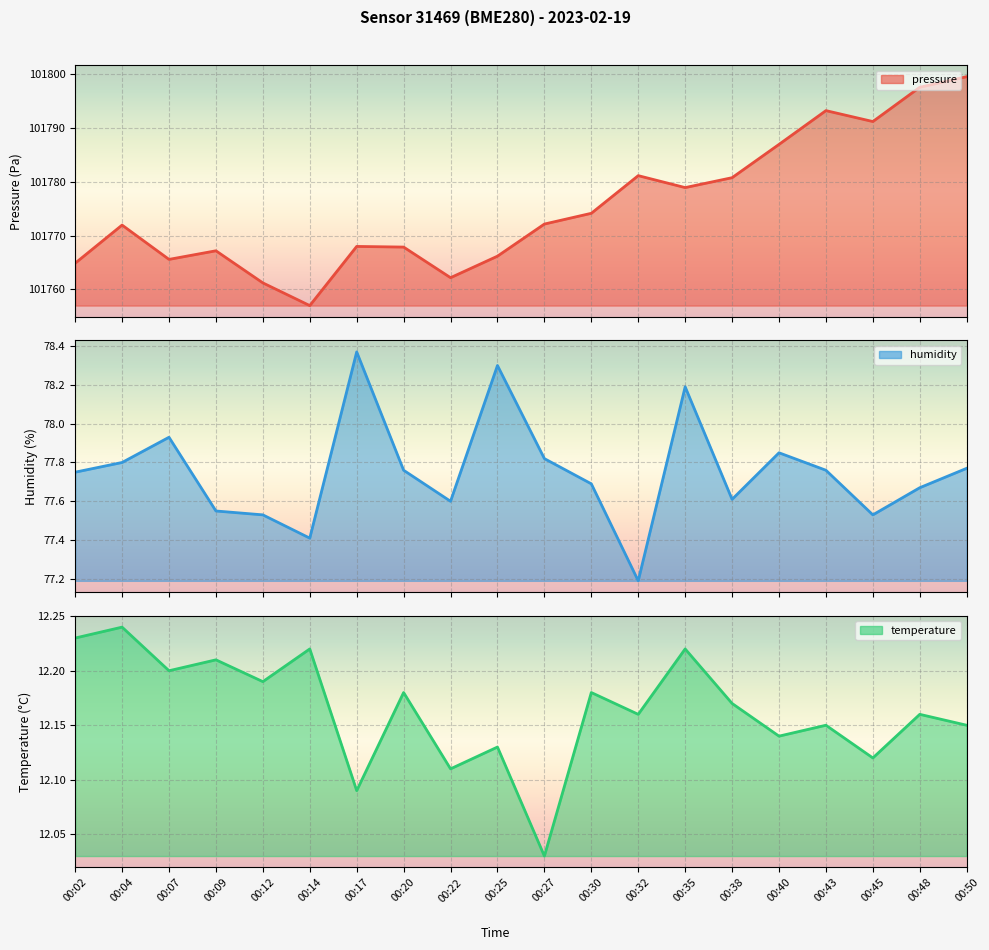

What is the highest value of the pressure series?

101799.6